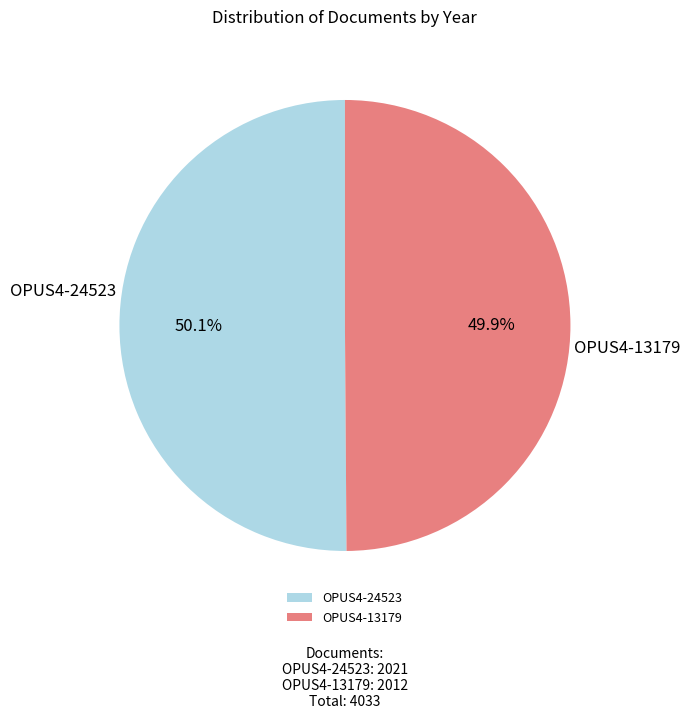

Is it true that OPUS4-24523 is 45% of the pie?

False